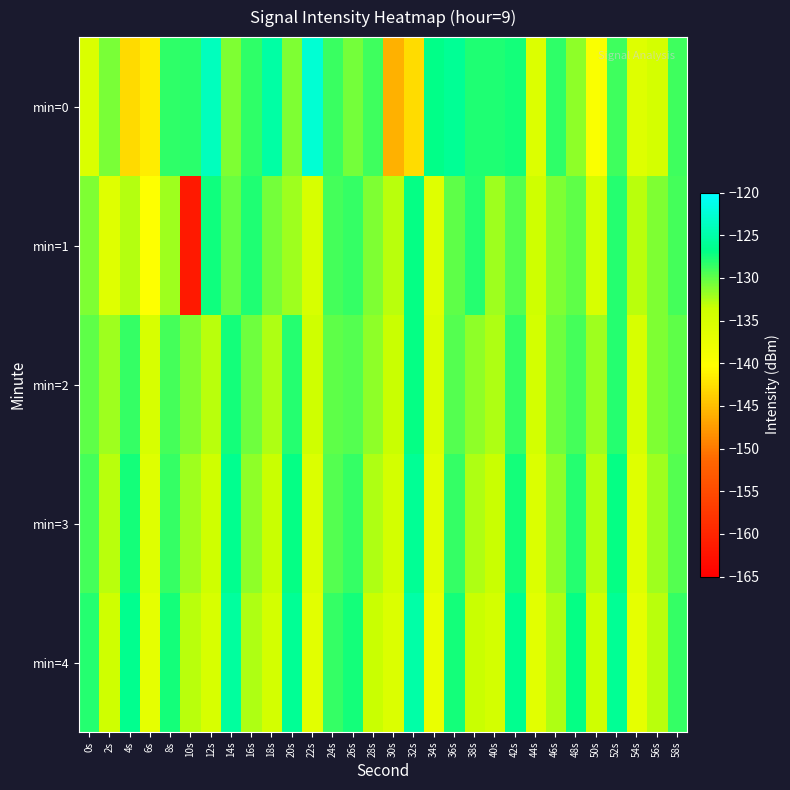

Reading left to right, what are all the values shown in this chart?

min=0: 0s=-135.4	2s=-130.8	4s=-142.9	6s=-141.5	8s=-128.4	10s=-128.1	12s=-123.8	14s=-131.0	16s=-128.3	18s=-125.1	20s=-130.9	22s=-122.6	24s=-128.7	26s=-130.6	28s=-129.0	30s=-145.9	32s=-142.7	34s=-126.7	36s=-126.0	38s=-127.7	40s=-127.8	42s=-127.5	44s=-135.6	46s=-128.4	48s=-131.5	50s=-139.6	52s=-129.0	54s=-136.0	56s=-134.7	58s=-128.9
min=1: 0s=-131.0	2s=-136.1	4s=-132.8	6s=-140.2	8s=-132.1	10s=-161.5	12s=-127.3	14s=-130.2	16s=-127.9	18s=-130.6	20s=-132.0	22s=-135.0	24s=-129.0	26s=-128.5	28s=-131.0	30s=-133.0	32s=-127.0	34s=-136.0	36s=-130.0	38s=-128.0	40s=-132.0	42s=-129.5	44s=-134.0	46s=-131.0	48s=-130.0	50s=-135.0	52s=-128.0	54s=-133.0	56s=-131.0	58s=-129.0
min=2: 0s=-130.0	2s=-132.0	4s=-128.5	6s=-135.0	8s=-129.0	10s=-131.0	12s=-133.0	14s=-127.5	16s=-130.5	18s=-132.5	20s=-128.0	22s=-134.0	24s=-130.0	26s=-129.5	28s=-131.5	30s=-133.5	32s=-127.0	34s=-135.5	36s=-129.5	38s=-131.5	40s=-132.5	42s=-128.5	44s=-134.5	46s=-130.5	48s=-129.0	50s=-132.0	52s=-128.0	54s=-135.0	56s=-131.0	58s=-130.0
min=3: 0s=-129.0	2s=-133.0	4s=-127.5	6s=-136.0	8s=-128.5	10s=-132.0	12s=-134.0	14s=-126.5	16s=-131.5	18s=-133.5	20s=-127.0	22s=-135.5	24s=-129.5	26s=-128.5	28s=-132.5	30s=-134.5	32s=-126.0	34s=-136.5	36s=-128.5	38s=-132.5	40s=-133.5	42s=-127.5	44s=-135.5	46s=-131.5	48s=-128.0	50s=-133.0	52s=-127.0	54s=-136.0	56s=-132.0	58s=-129.5
min=4: 0s=-128.0	2s=-134.0	4s=-126.5	6s=-137.0	8s=-127.5	10s=-133.0	12s=-135.0	14s=-125.5	16s=-132.5	18s=-134.5	20s=-126.0	22s=-136.5	24s=-128.5	26s=-127.5	28s=-133.5	30s=-135.5	32s=-125.0	34s=-137.5	36s=-127.5	38s=-133.5	40s=-134.5	42s=-126.5	44s=-136.5	46s=-132.5	48s=-127.0	50s=-134.0	52s=-126.0	54s=-137.0	56s=-133.0	58s=-128.5